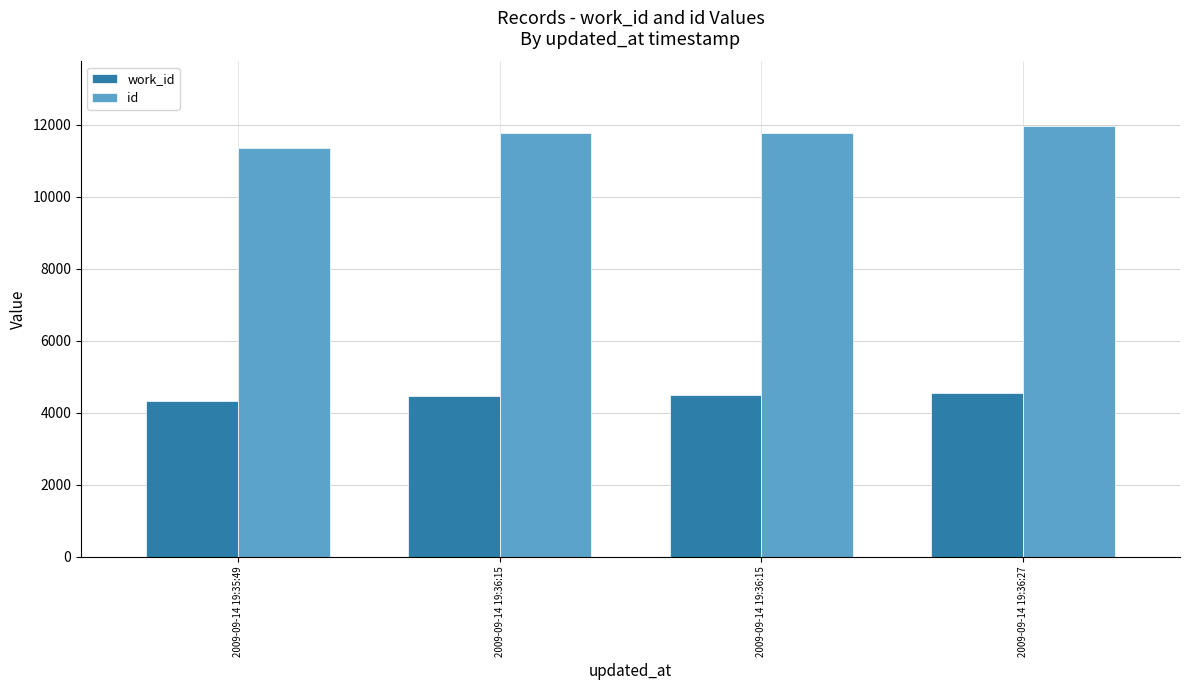

Which series has the largest total across all categories?

id